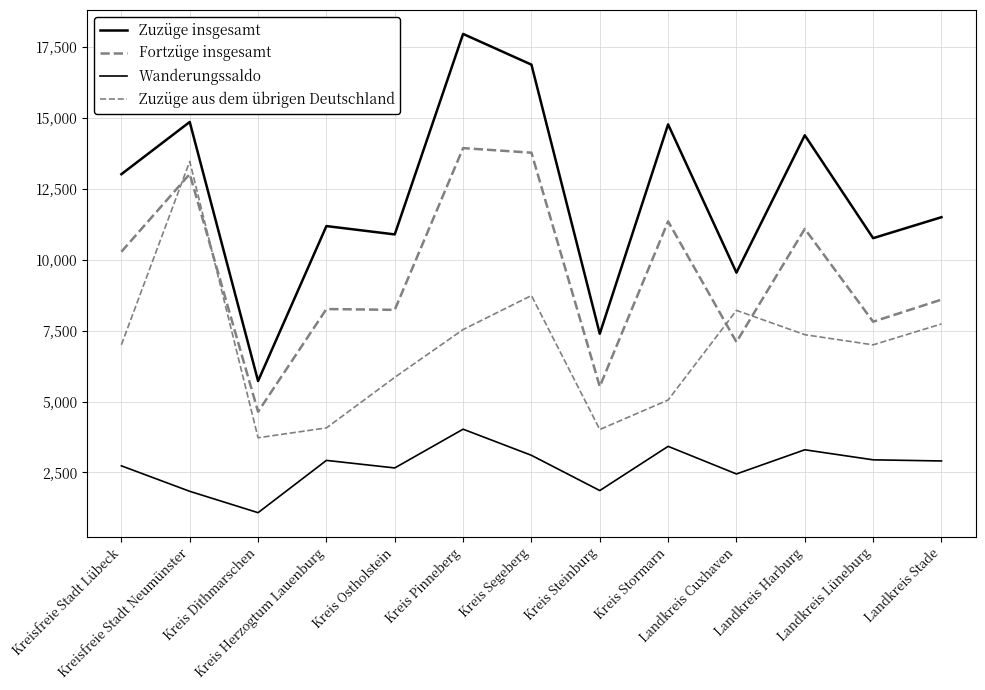

At how many categories does at least one series exceed 14909?

2